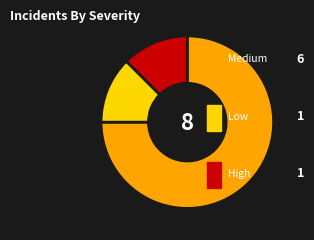

Does any single category account for the majority?

Yes